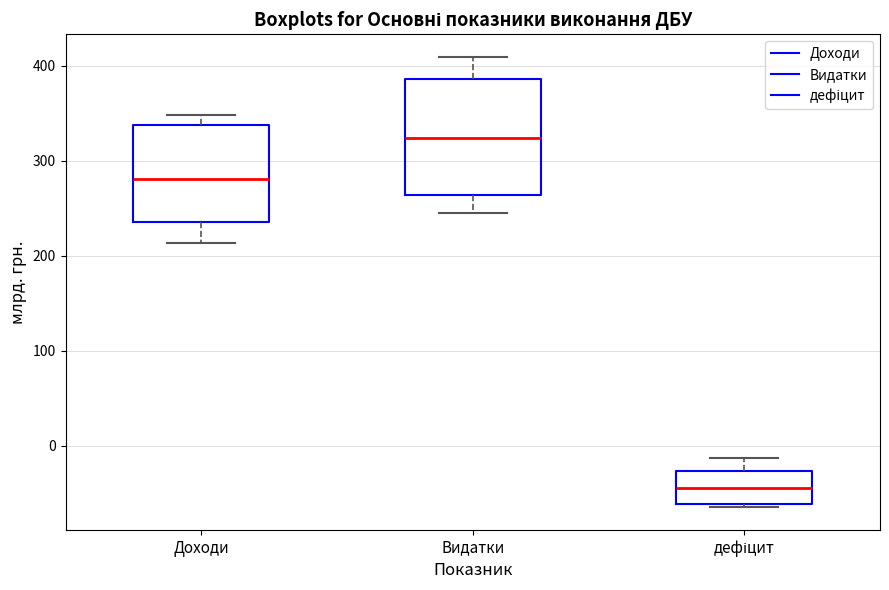

Which box is the tallest, from its lower edge to its upper edge?

Видатки